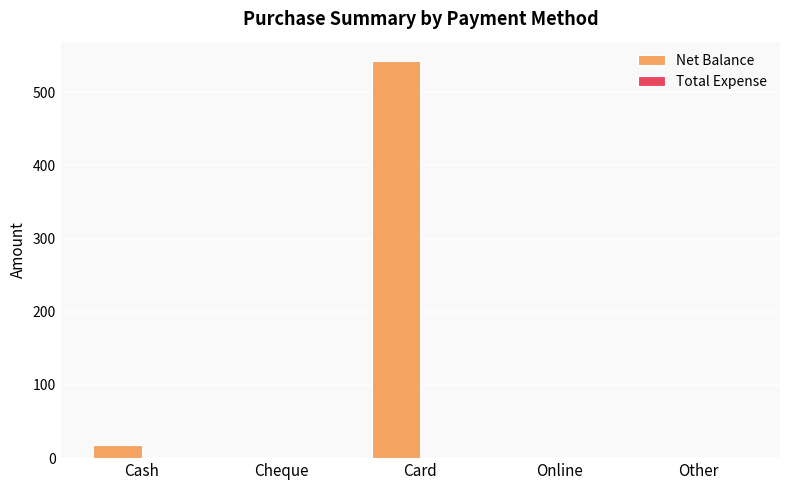

The chart shows a value of 822 at Card. True or false?

False